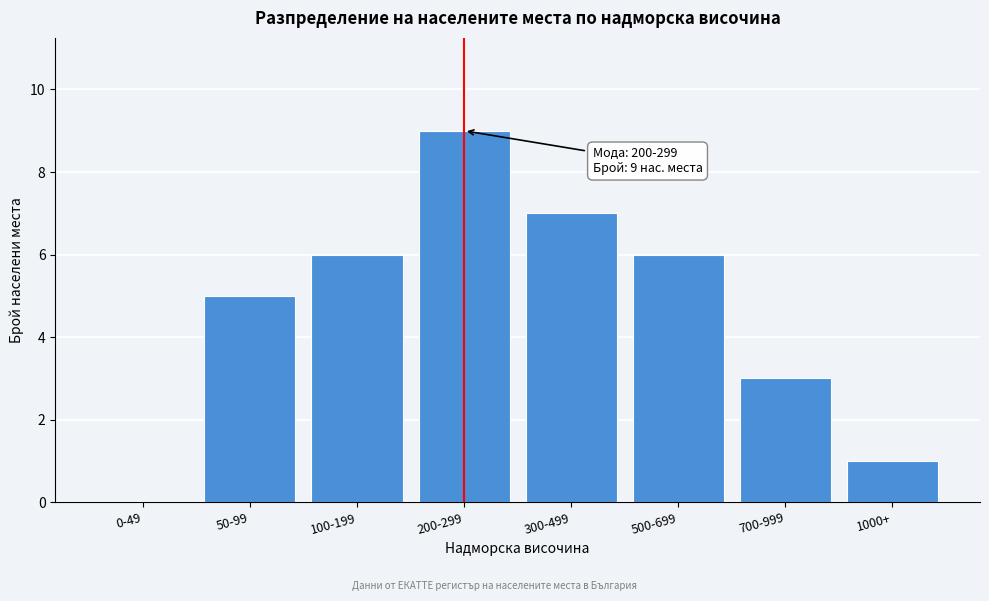

Reading left to right, what are all the values shown in this chart?

0-49=0	50-99=5	100-199=6	200-299=9	300-499=7	500-699=6	700-999=3	1000+=1